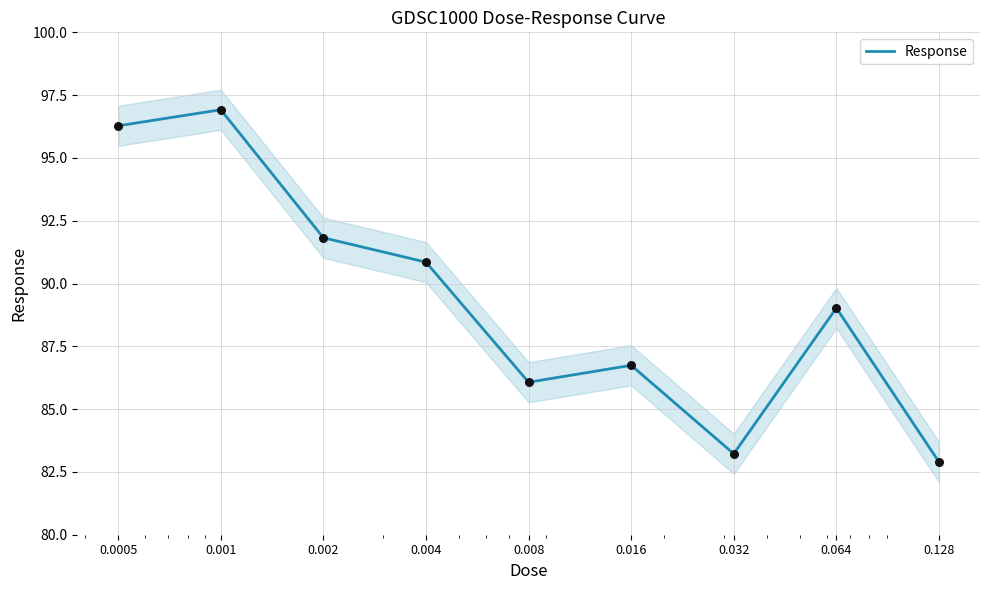

Between 0.002 and 0.0005, which is larger?

0.0005